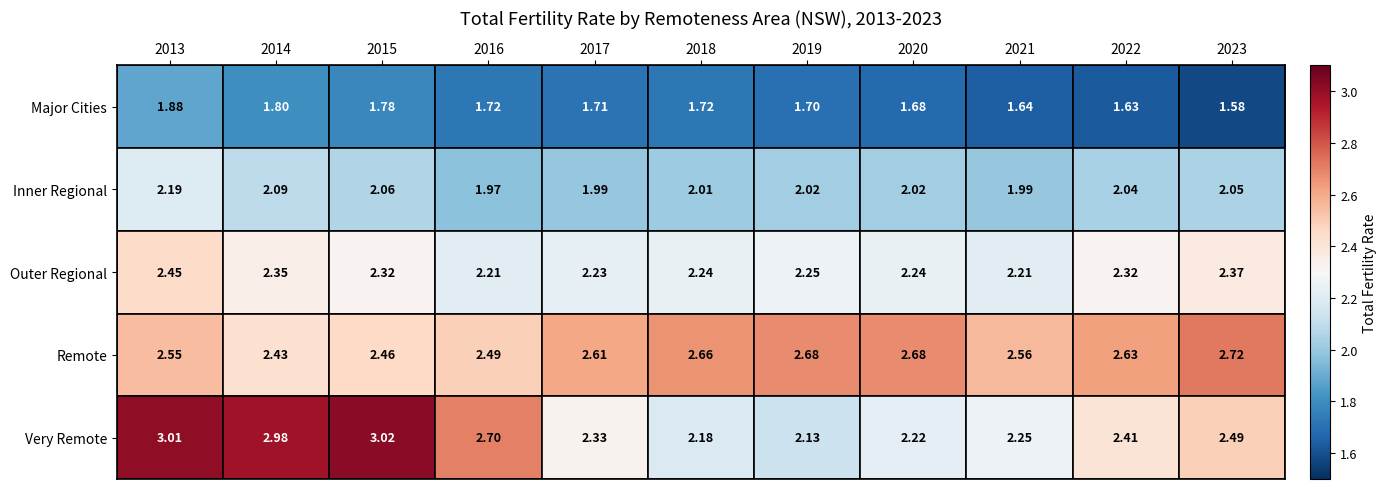

Is the value of Outer Regional at 2017 greater than the value of Remote at 2017?

No